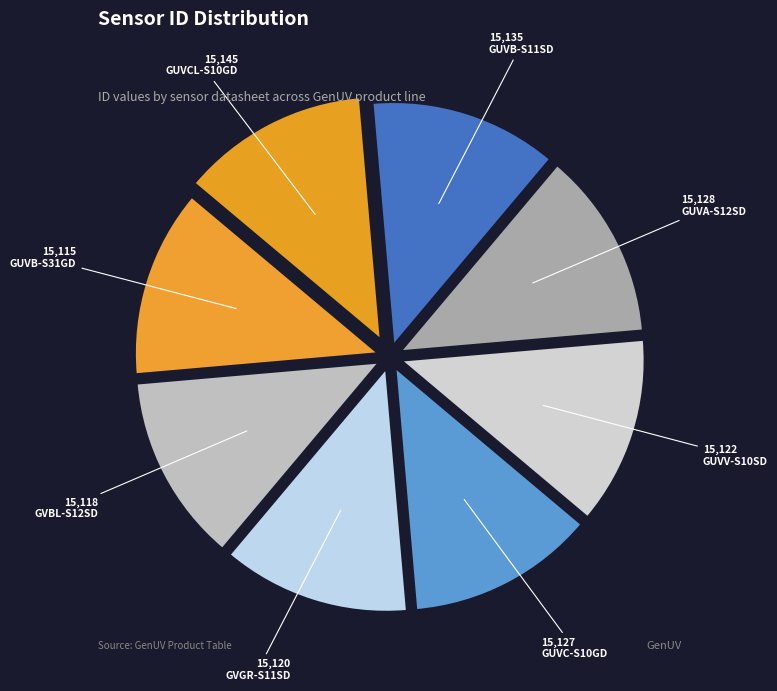

To the nearest percent, what is the average slice percentage?

12%